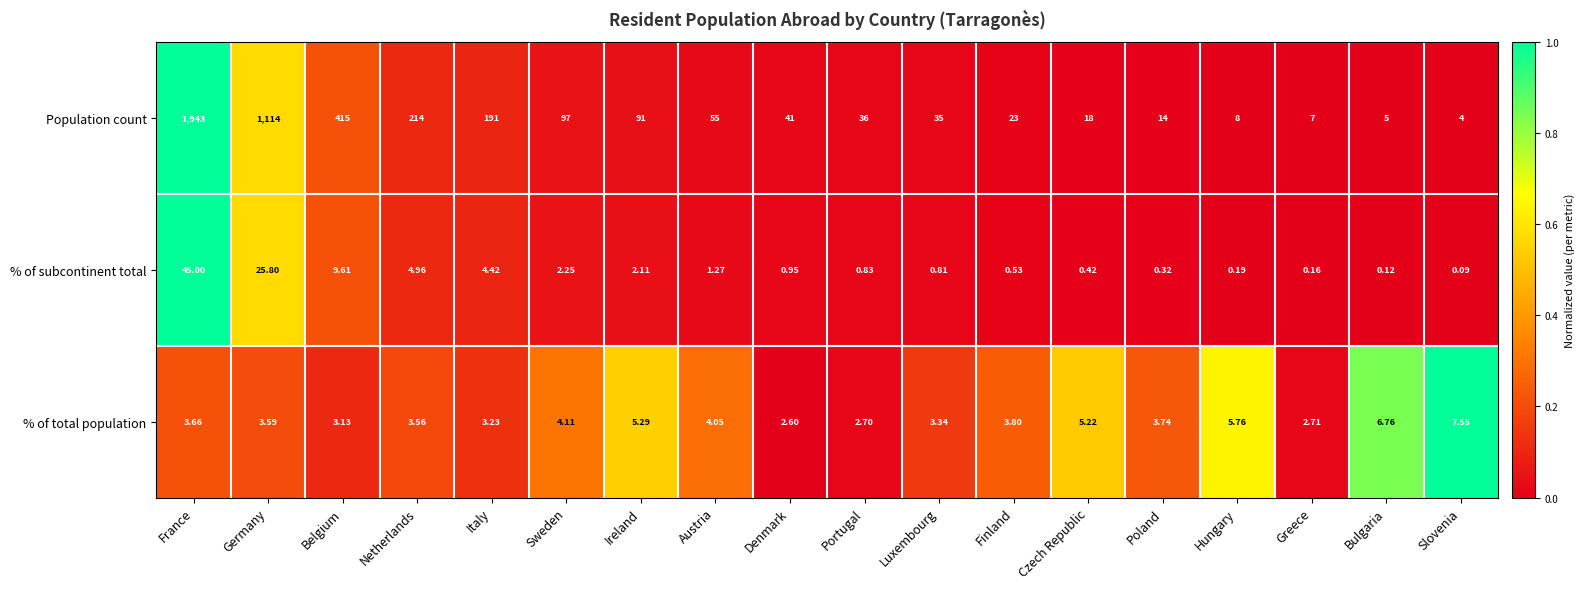

Rank the series by their maximum value, from highest to lowest.

Population count, % of subcontinent total, % of total population